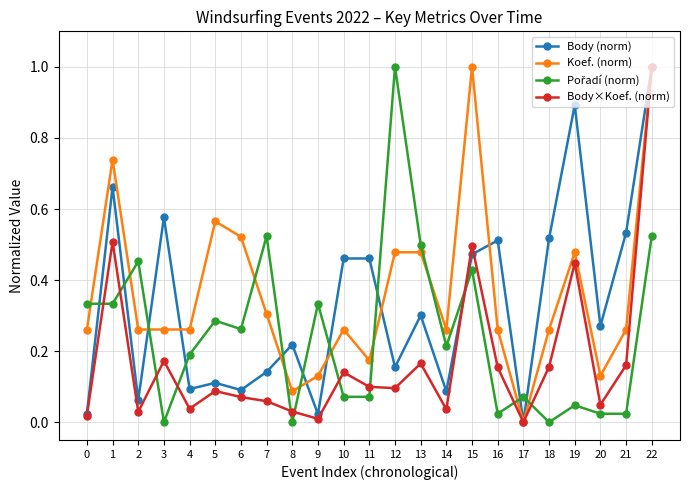

At how many categories does at least one series exceed 0?

23